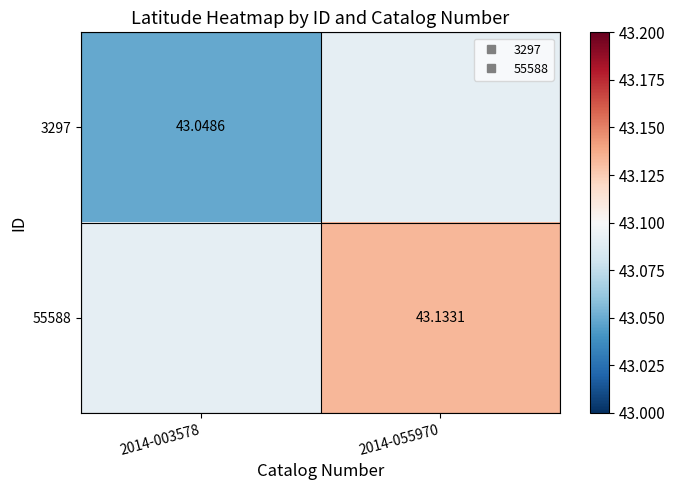

The value of 55588 at 2014-055970 is 22.4. True or false?

False